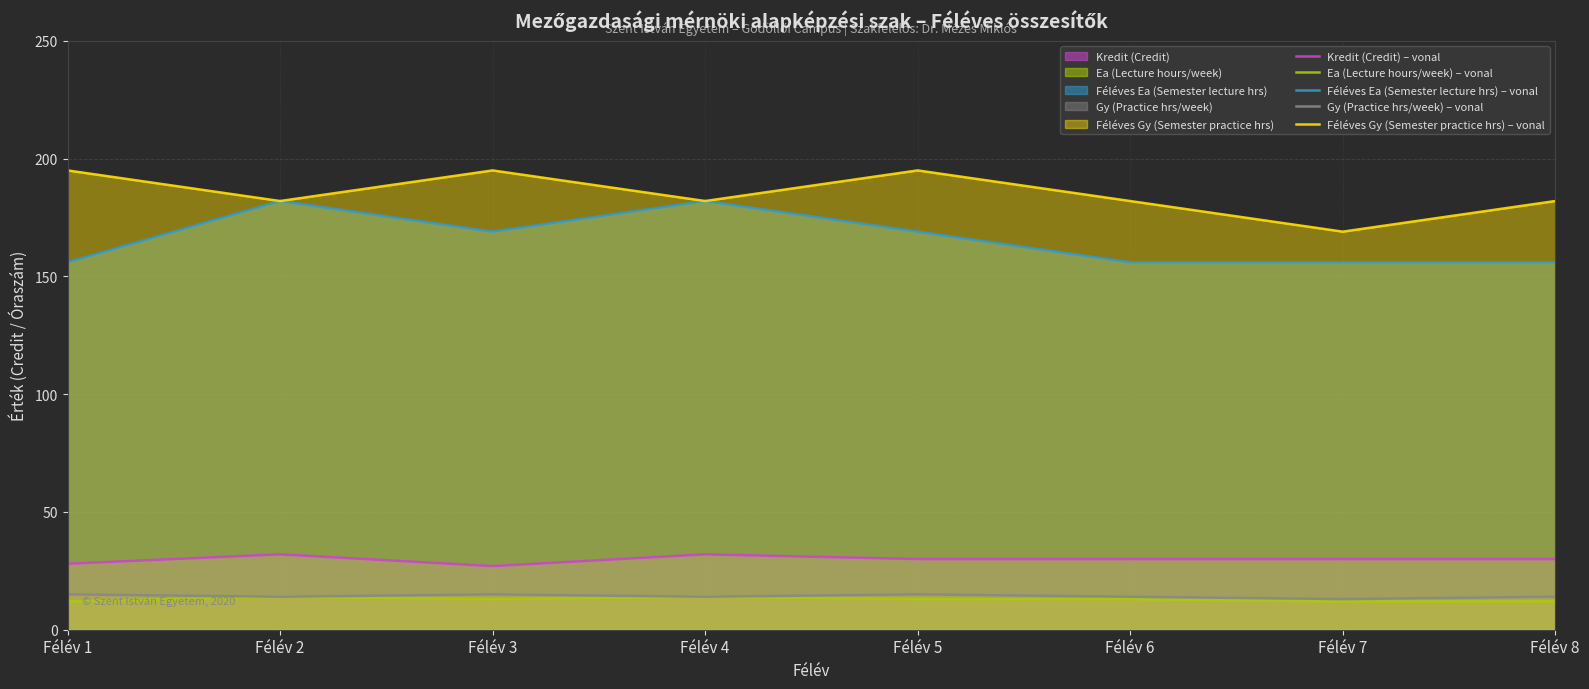

How many categories are shown in the chart?

8